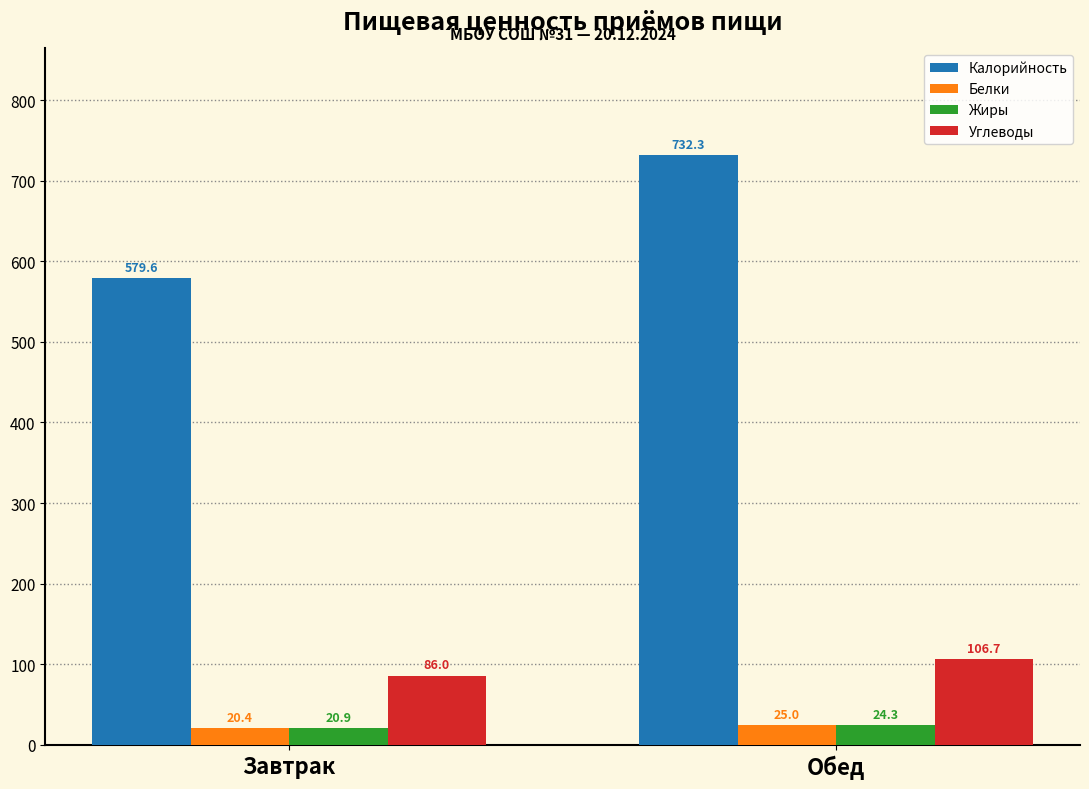

What are all the series names shown in the legend?

Калорийность, Белки, Жиры, Углеводы